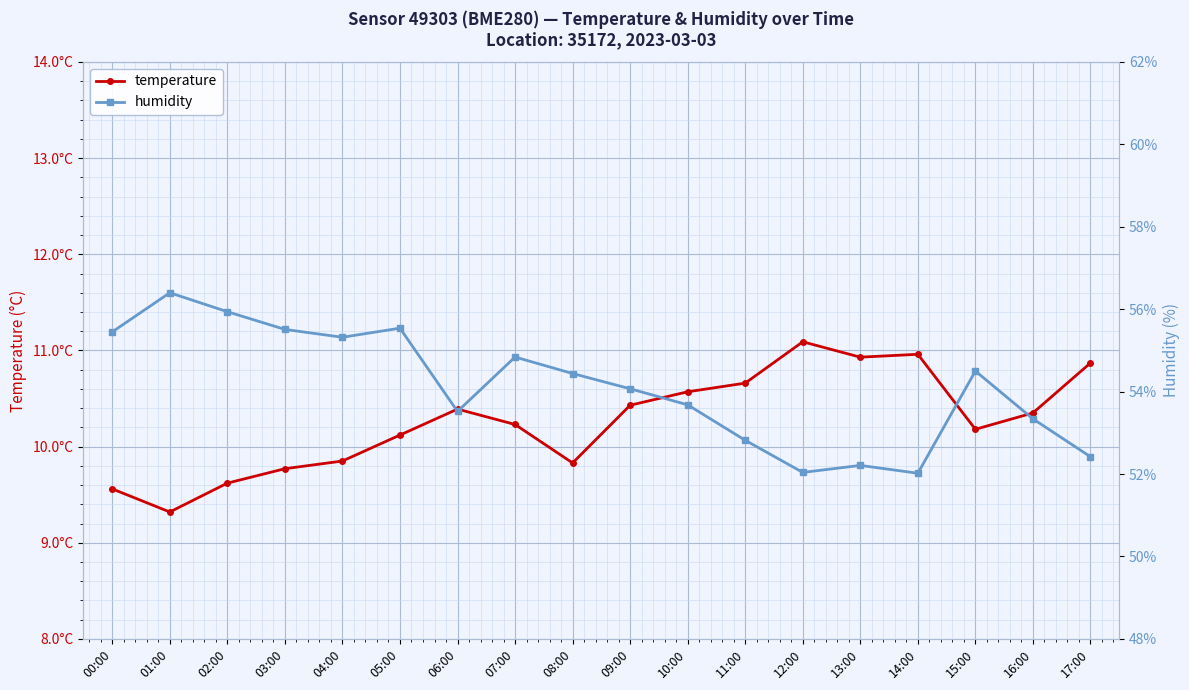

What is the average value of the humidity series?

54.1